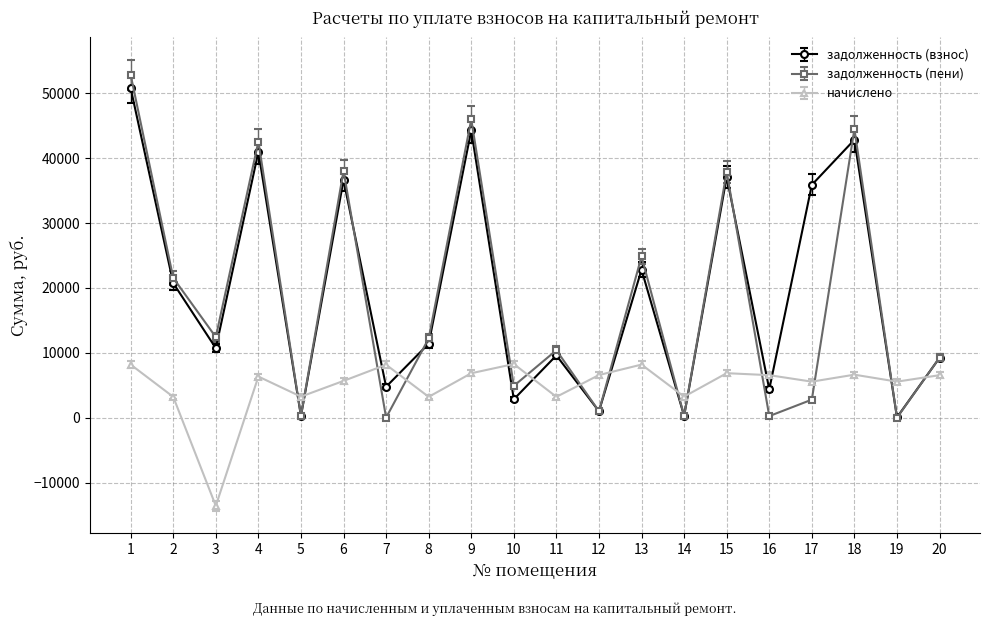

Which series has the widest spread of values?

задолженность (пени)